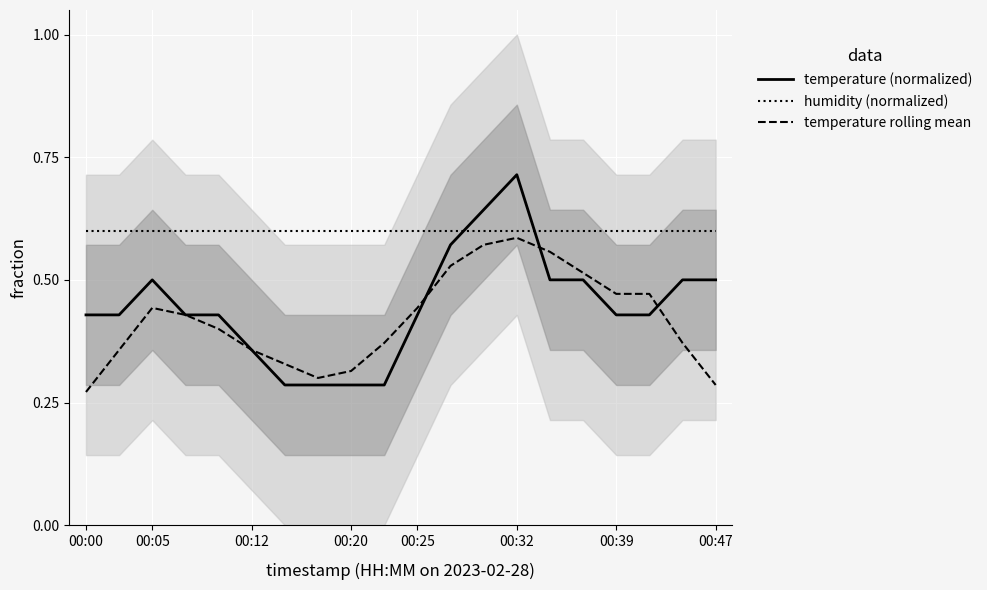

True or false: temperature (normalized) has a value of 0.2 at 00:32.

False